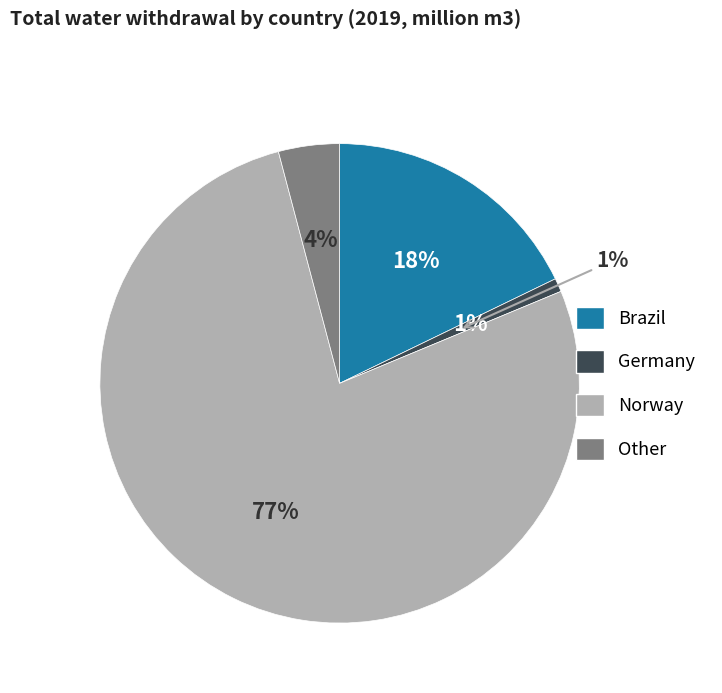

Is Brazil the majority of the pie?

No